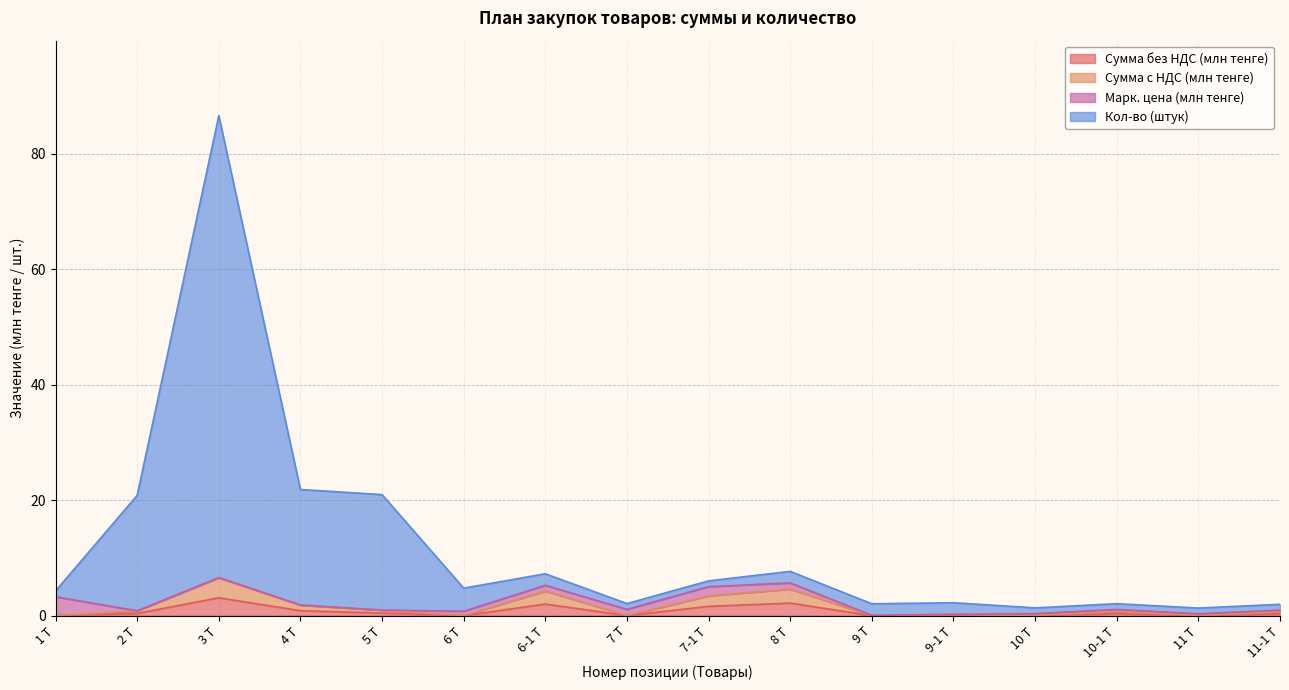

Rank the categories by Кол-во value from highest to lowest.

3 Т, 4 Т, 5 Т, 2 Т, 8 Т, 6-1 Т, 7-1 Т, 6 Т, 1 Т, 9-1 Т, 7 Т, 10-1 Т, 9 Т, 11-1 Т, 10 Т, 11 Т